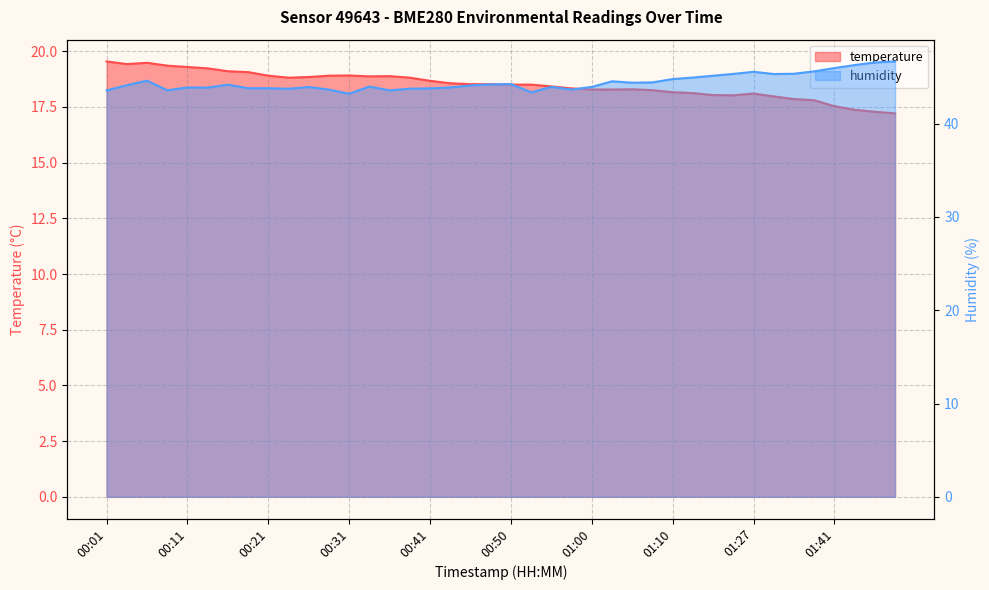

At which category does temperature reach its first local peak?

00:06